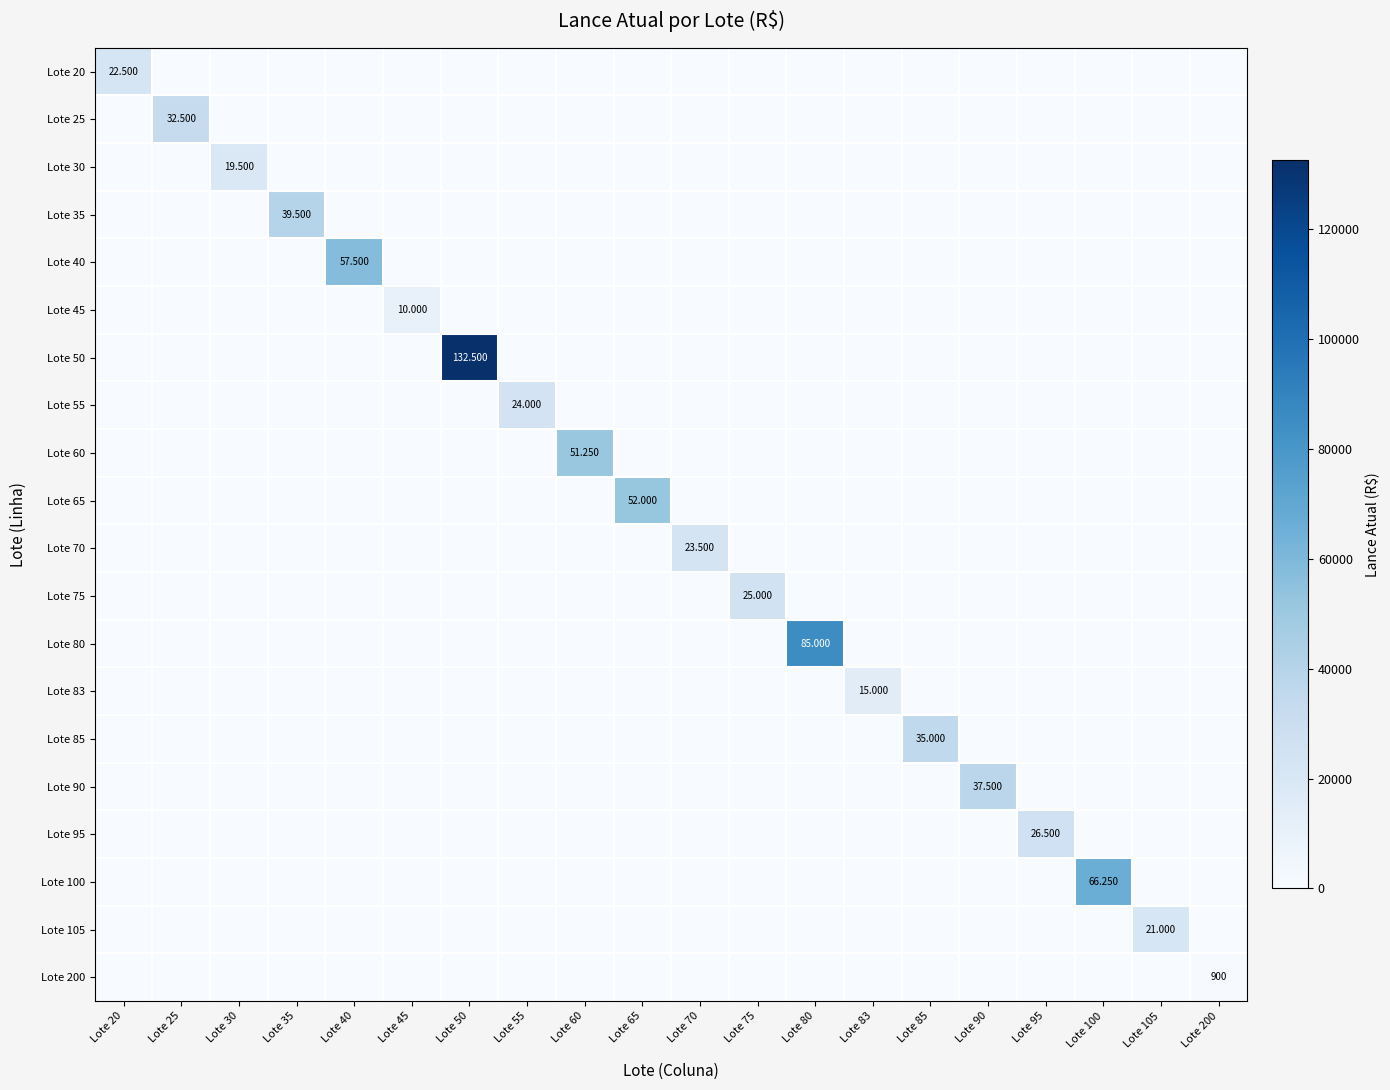

True or false: Lote 100 has a value of 0 at Lote 55.

True